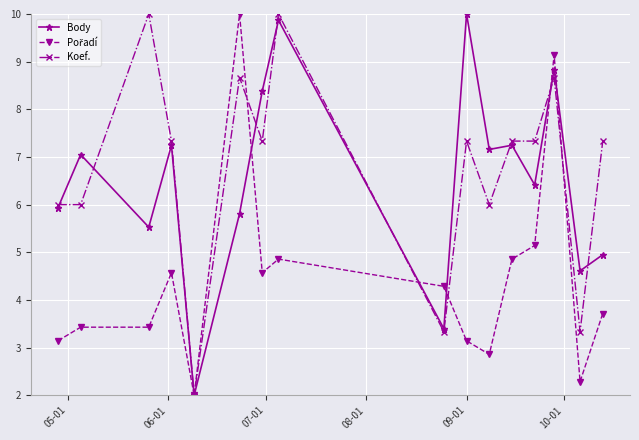

What is the maximum value shown in the chart?

10.0